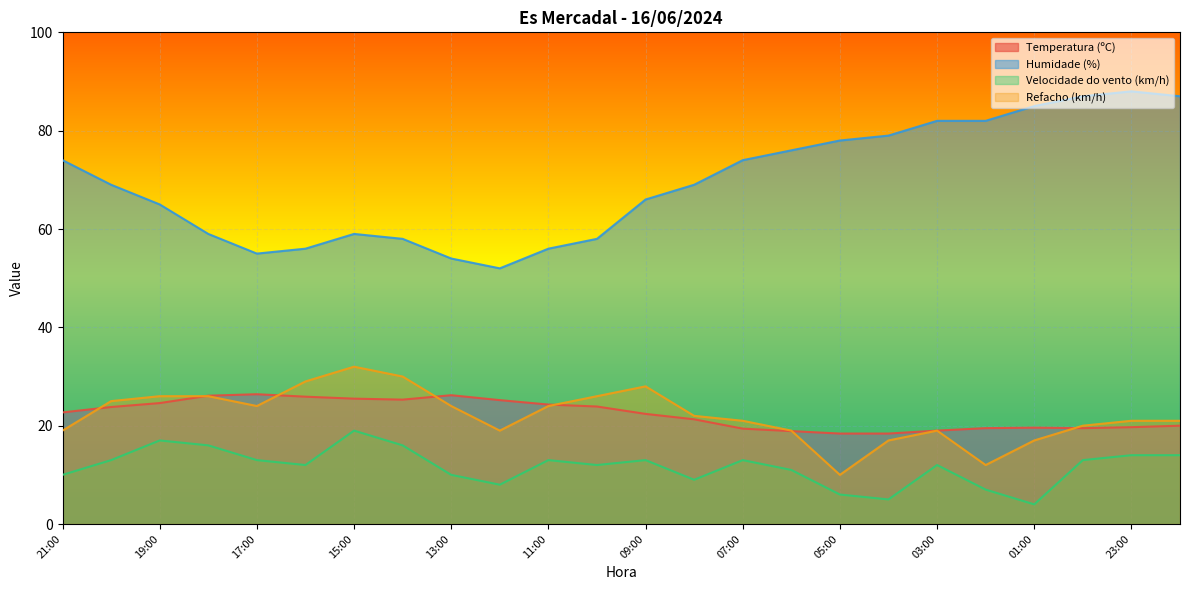

At which category does the chart reach its peak across all series?

23:00